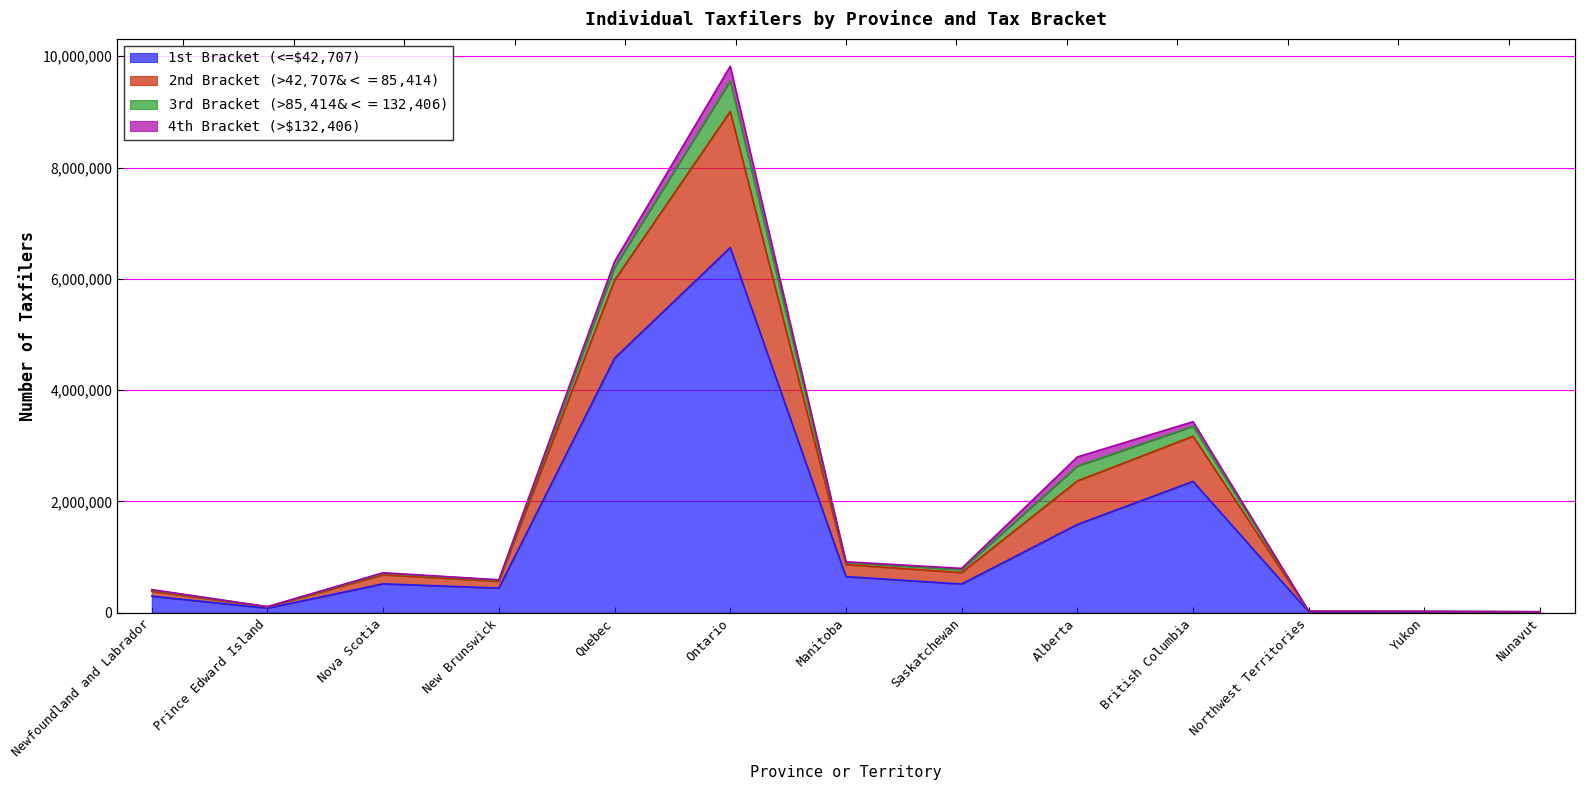

Which series changed the most between Newfoundland and Labrador and Nova Scotia?

2nd Bracket (>$42,707 & <=$85,414)